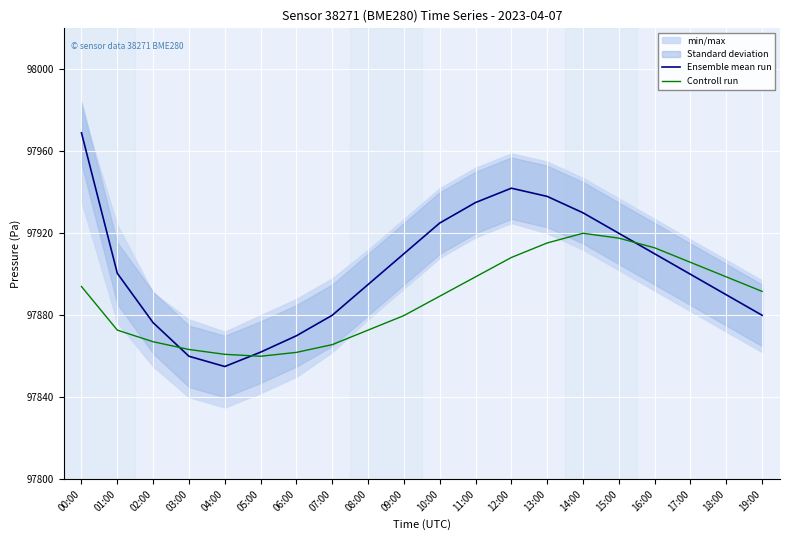

Between 15:00 and 06:00, which is larger?

15:00